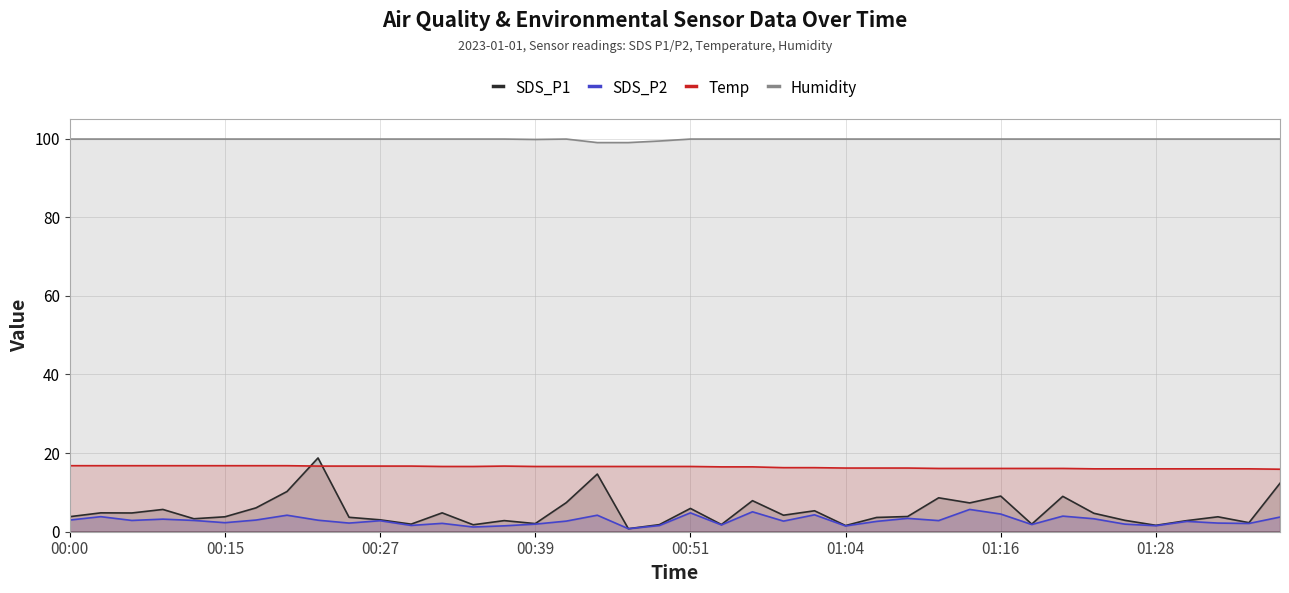

True or false: Temp and SDS_P2 cross at least once.

False